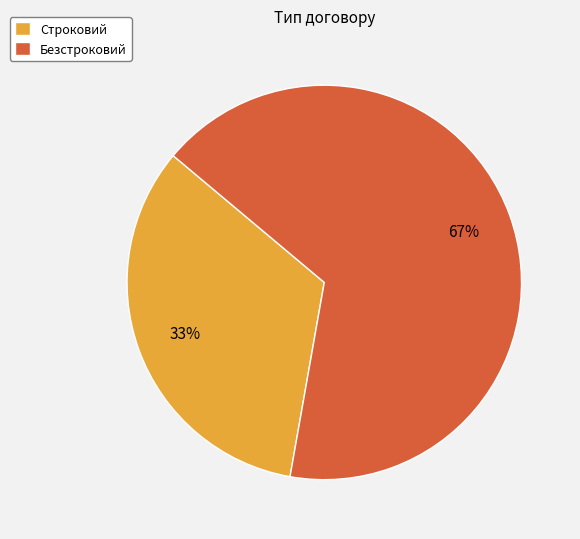

To the nearest percent, what is the average slice percentage?

50%